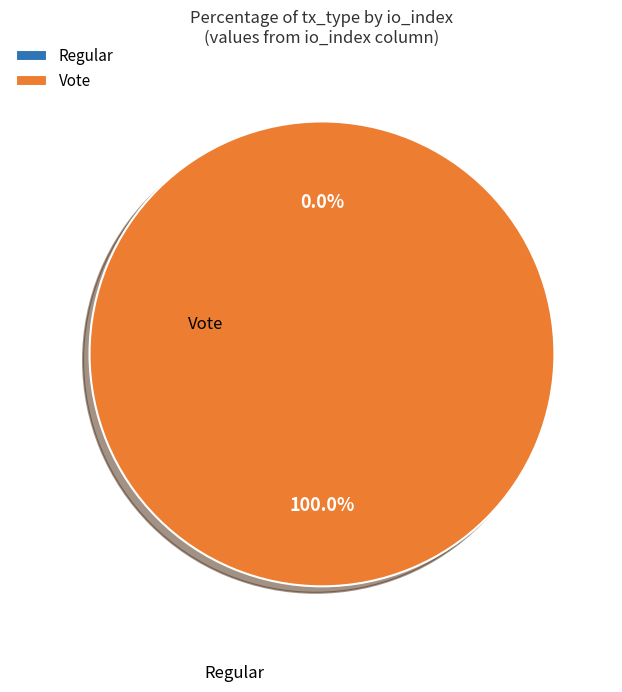

How many slices are in this pie chart?

2